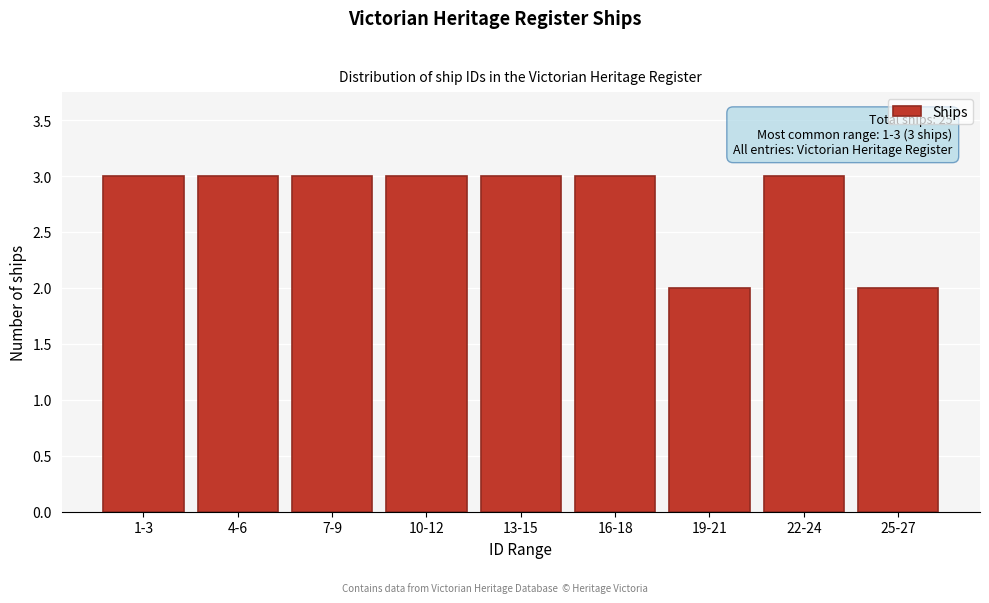

Reading left to right, transcribe all the data shown in this chart.

1-3=3	4-6=3	7-9=3	10-12=3	13-15=3	16-18=3	19-21=2	22-24=3	25-27=2